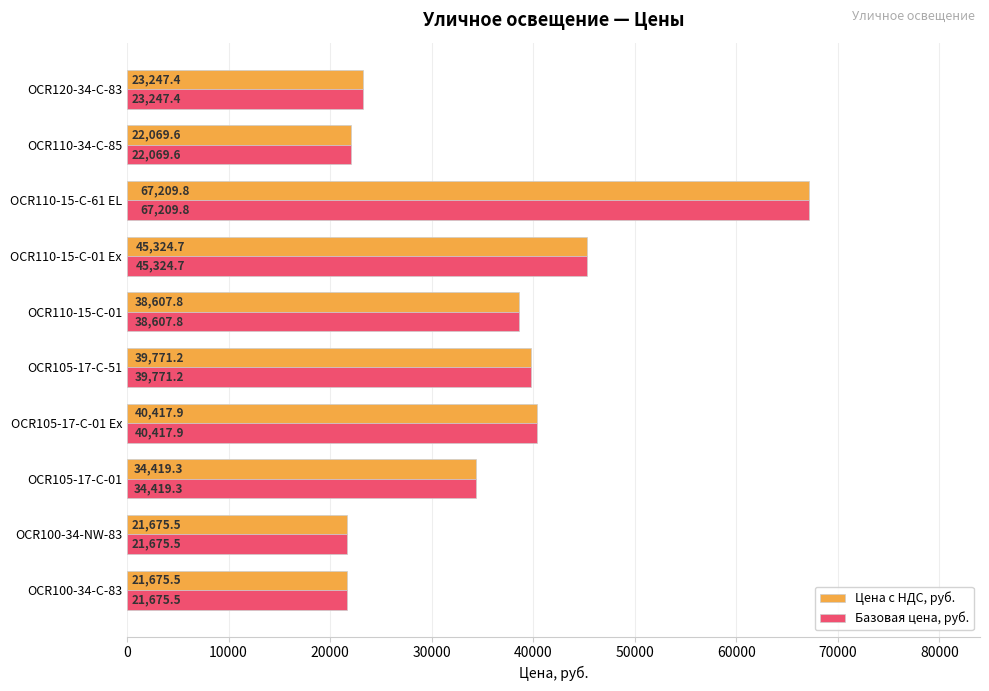

The Базовая цена, руб. series shows 59481.0 at OCR105-17-C-01. True or false?

False